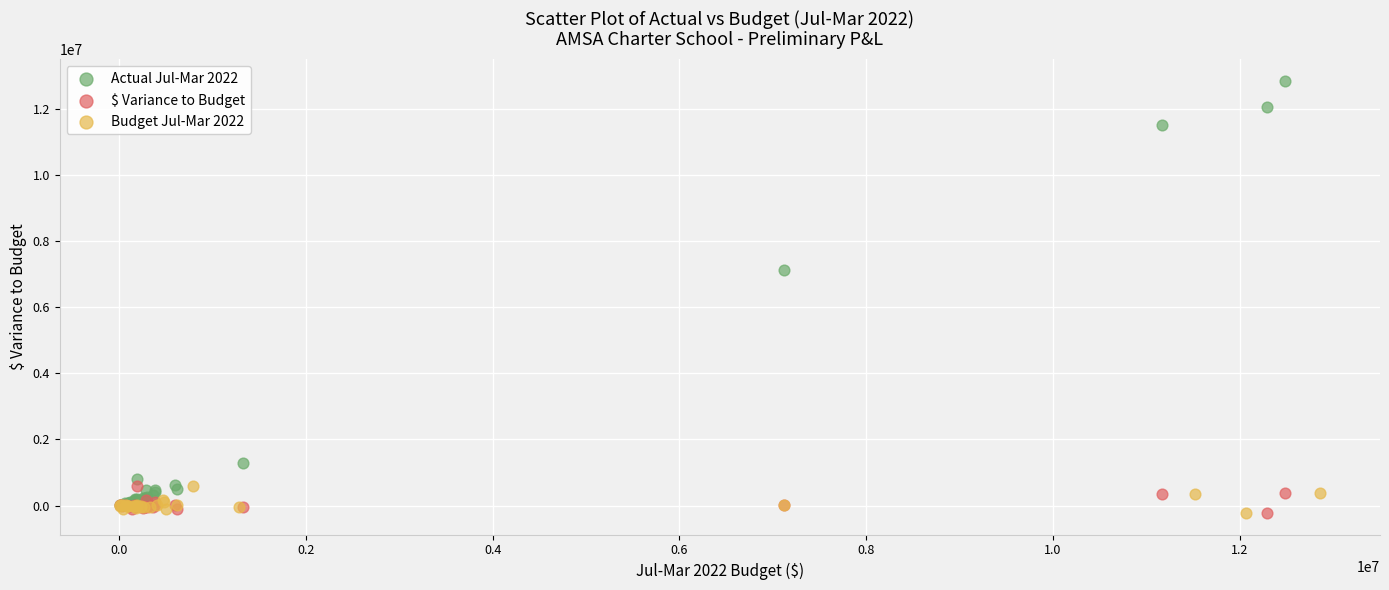

Which series has the widest spread of Y values?

Actual Jul-Mar 2022